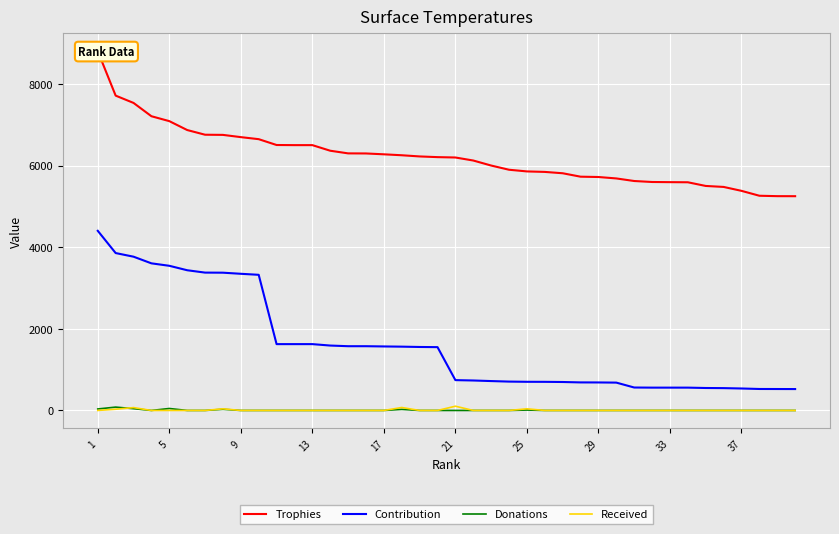

What is the minimum value for Contribution?

524